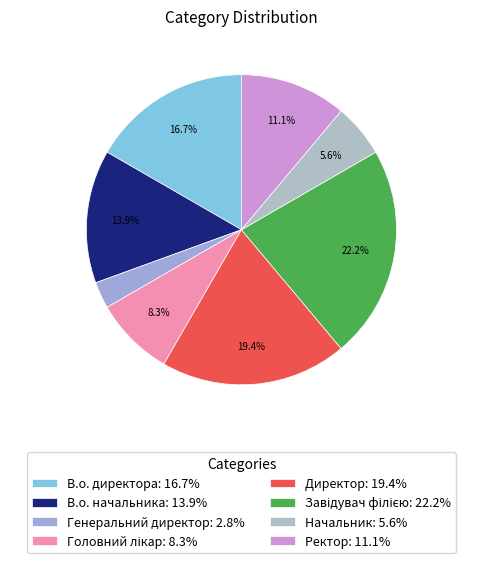

Does any single category account for the majority?

No